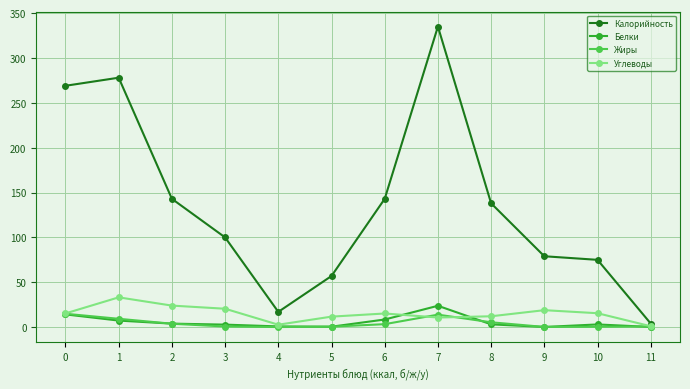

True or false: Жиры has more than 0 interior local peaks.

True